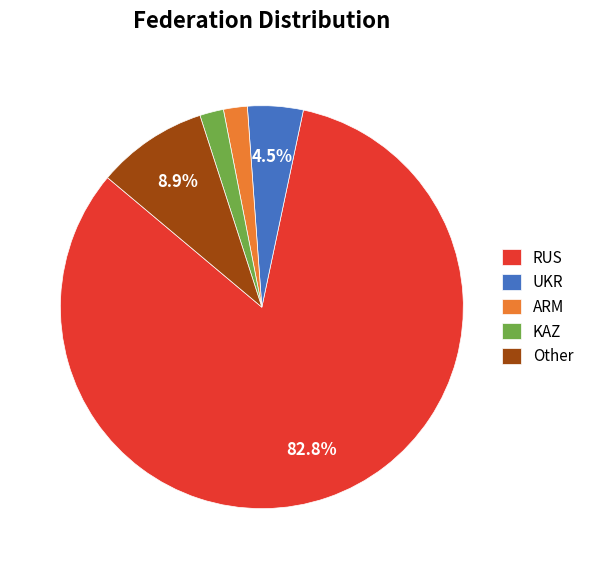

Count the number of slices in the pie.

5